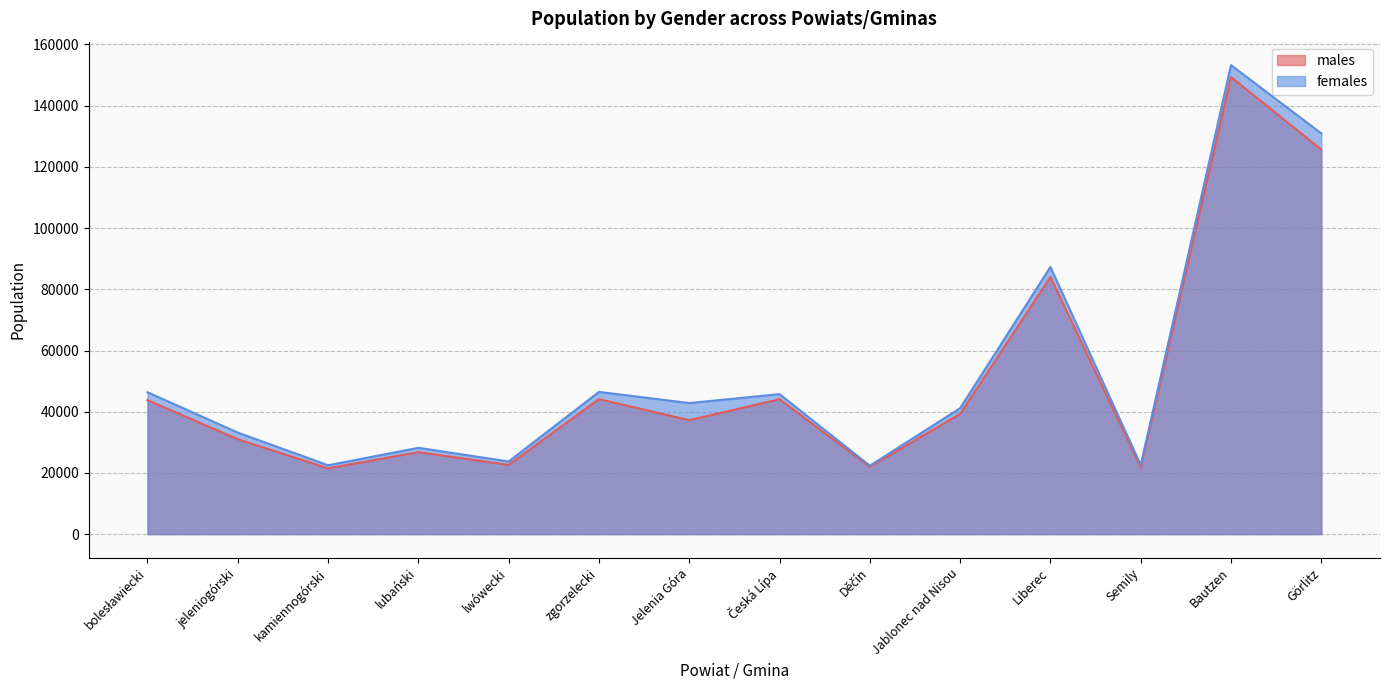

Reading left to right, what are all the values shown in this chart?

males: 43804	31009	21492	26793	22623	44114	37243	44078	21983	39291	84030	21775	149377	125660
females: 46369	33169	22507	28198	23737	46470	42829	45747	22355	41155	87303	22560	153257	130927